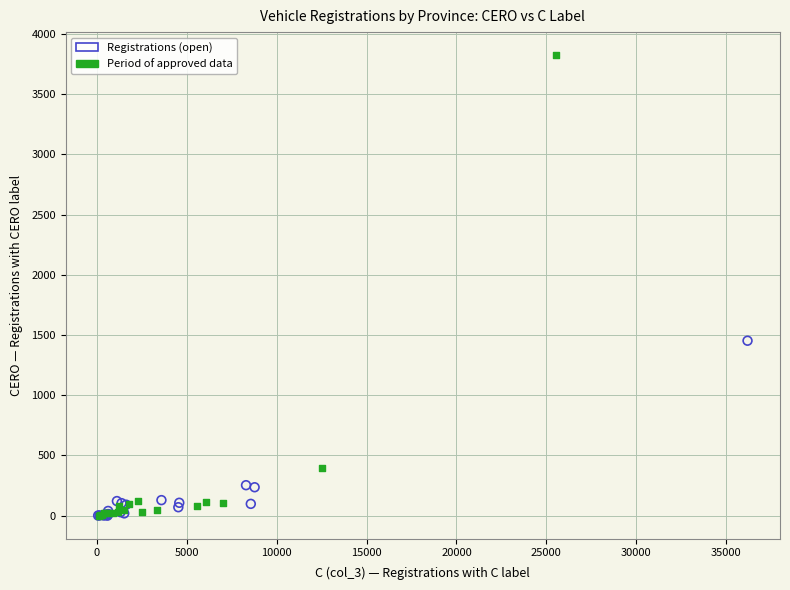

Which series has the widest spread of Y values?

Period of approved data